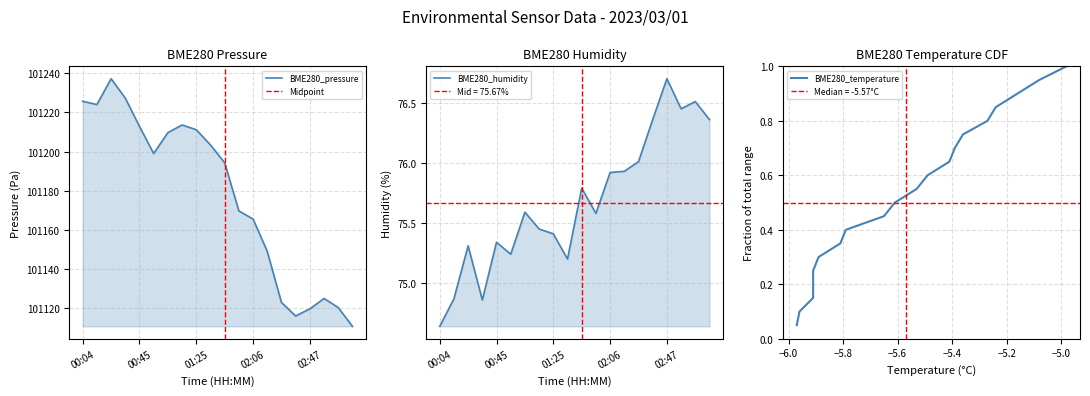

At which label is BME280_pressure closest to 101173?

01:56